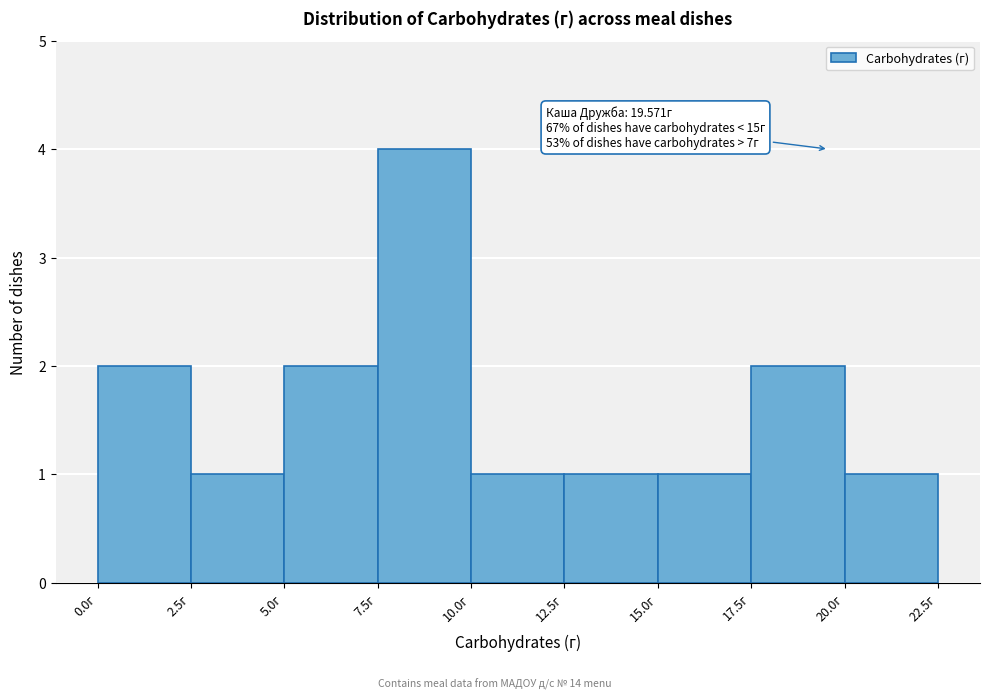

Which range on the x-axis has the tallest bar?

7.5 to 10.0